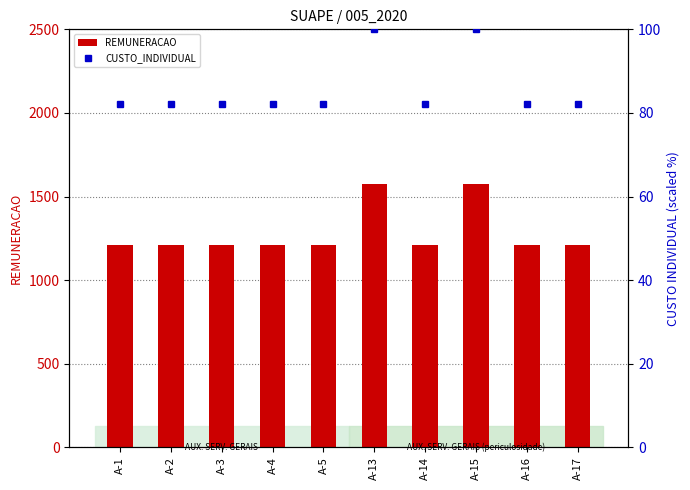

What is the difference between the highest and lowest values at A-13?

1475.6